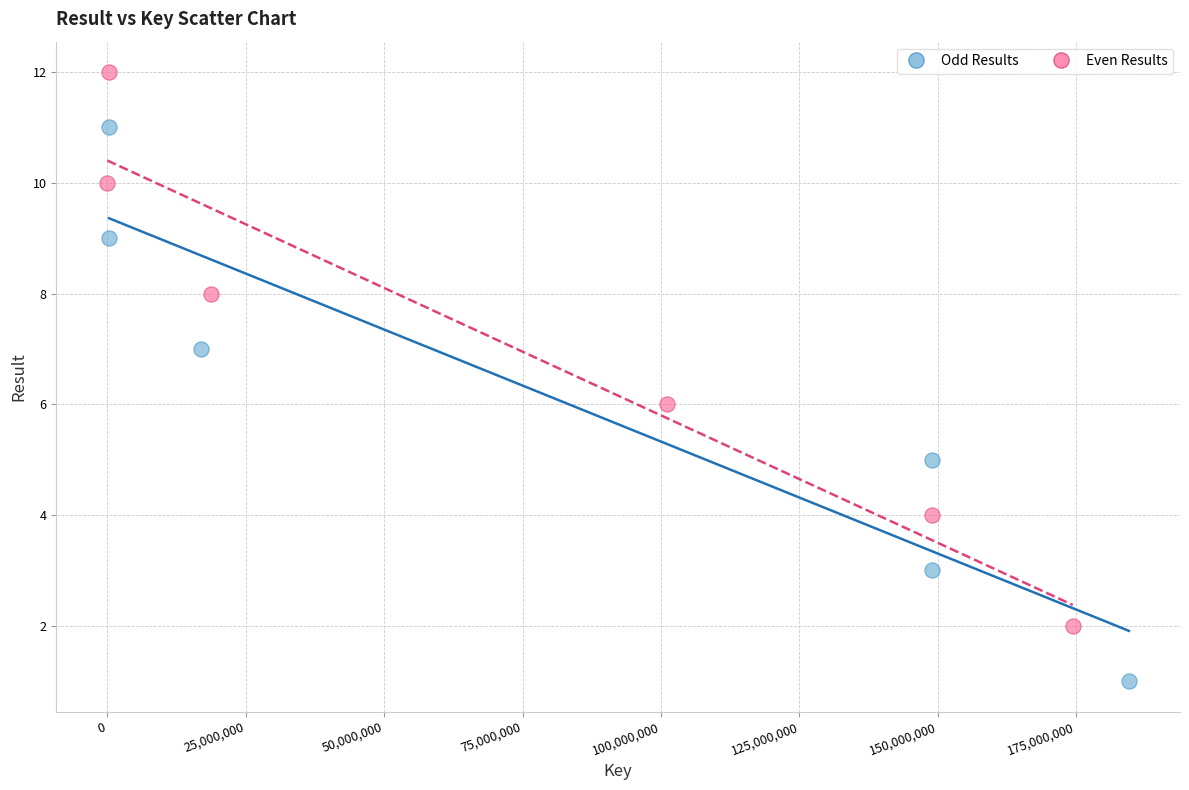

Which series reaches the minimum Y coordinate?

Odd Results